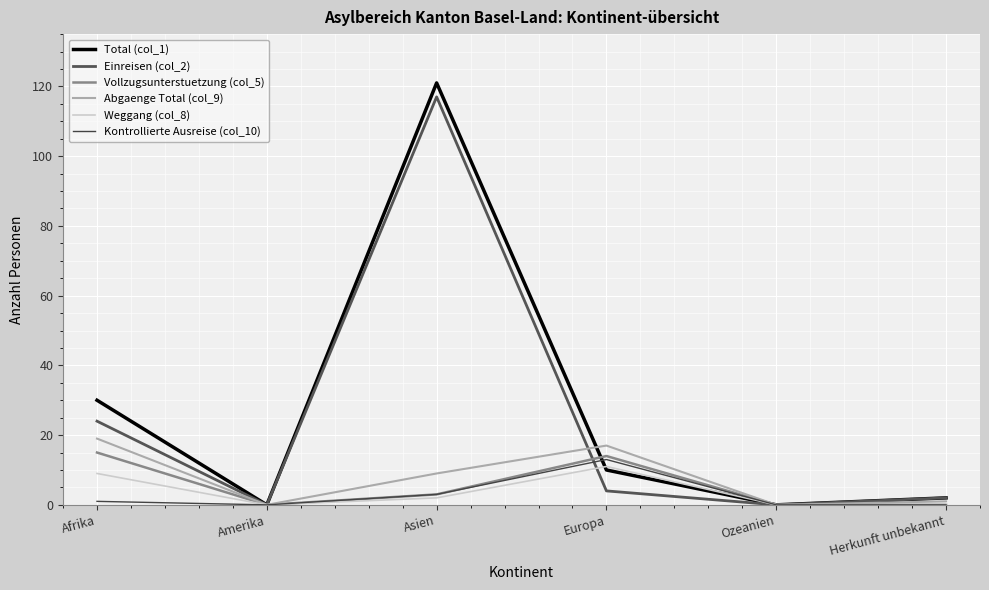

True or false: Total (col_1) and Einreisen (col_2) intersect in this chart.

False